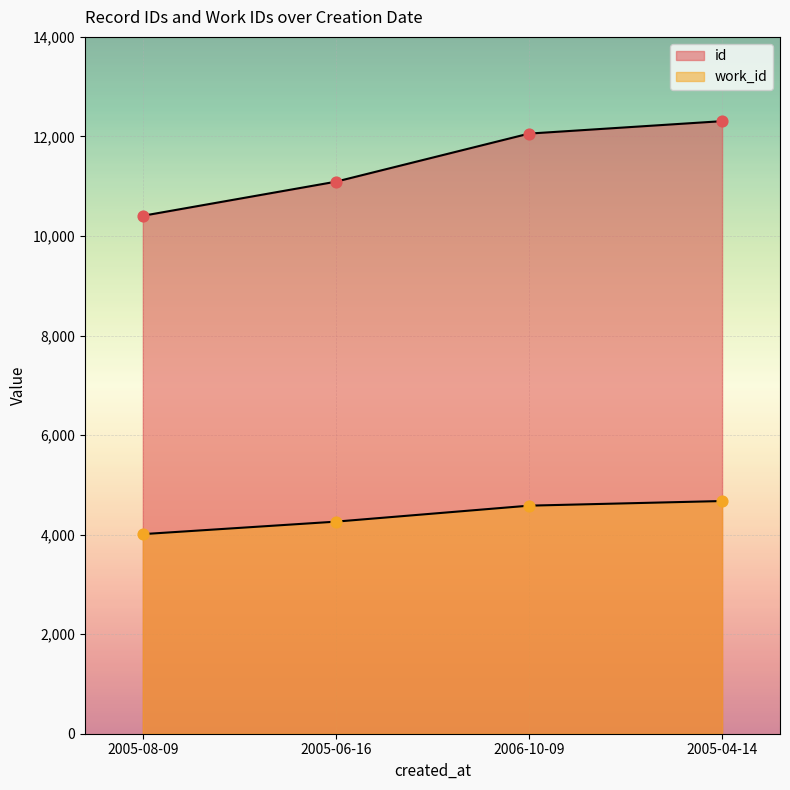

What is the total value across all series at 2005-08-09?

14416